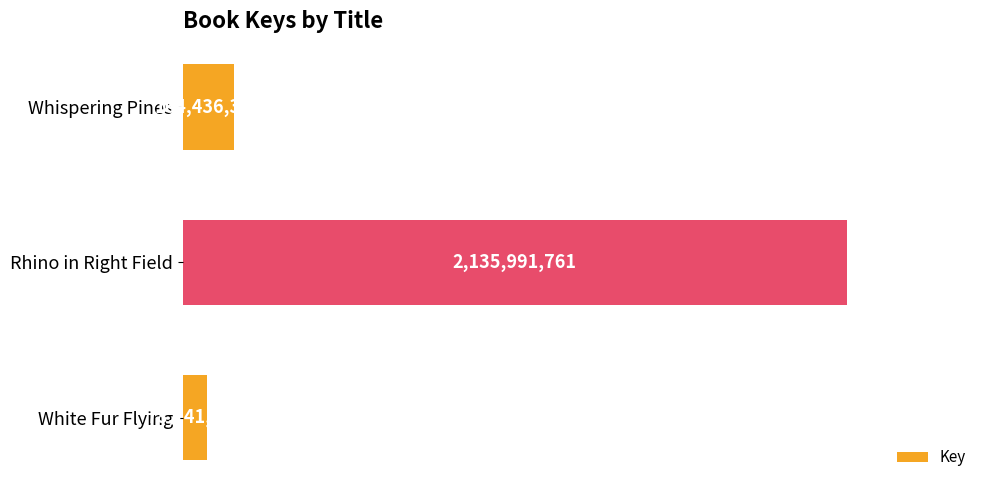

Are the bars horizontal?

Yes